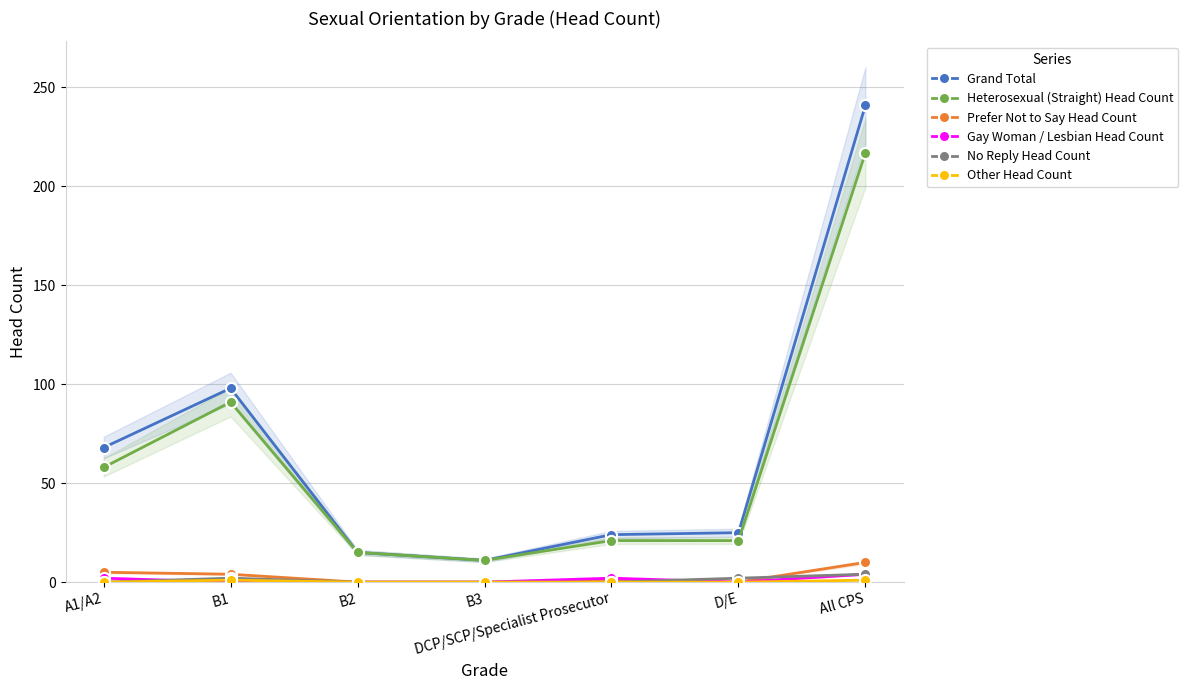

Rank the categories by Gay Woman / Lesbian Head Count value from highest to lowest.

All CPS, A1/A2, DCP/SCP/Specialist Prosecutor, B1, B2, B3, D/E